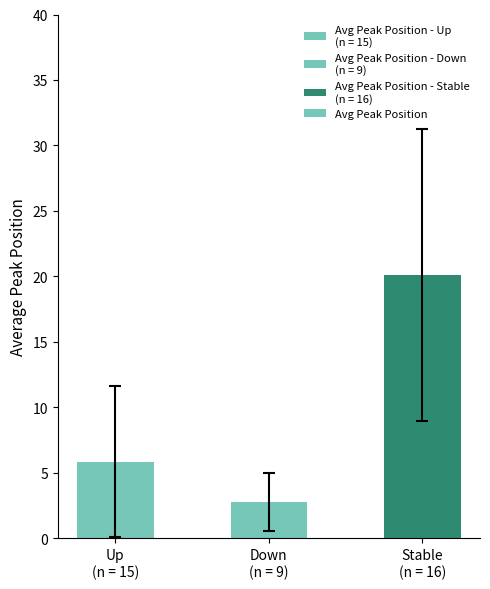

What is the difference between the maximum and minimum values?

17.3